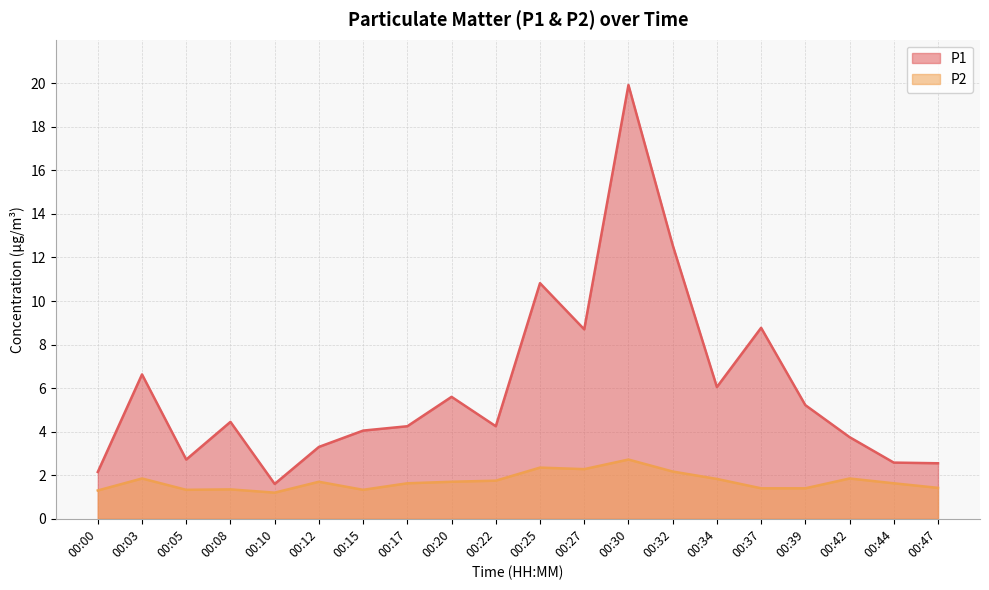

Which series has the widest spread of values?

P1